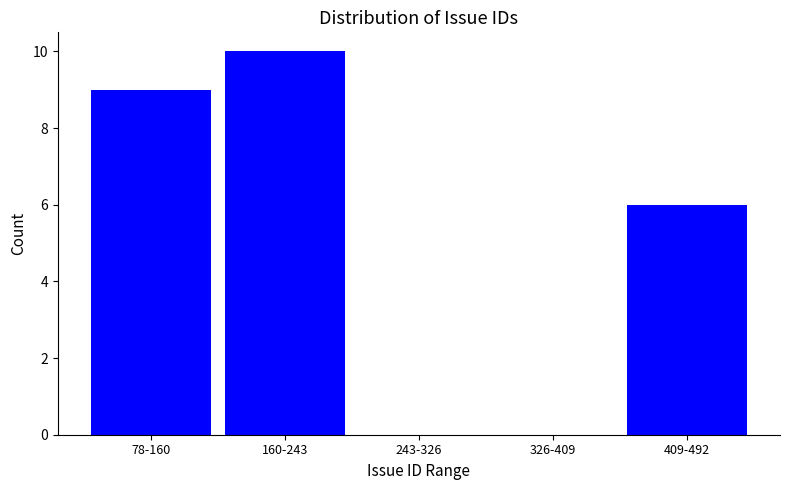

Reading left to right, transcribe all the data shown in this chart.

78-160=9	160-243=10	243-326=0	326-409=0	409-492=6